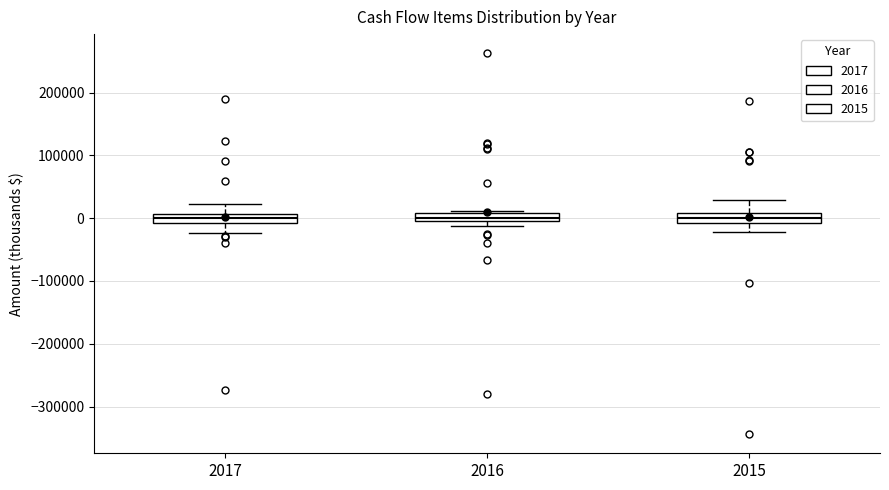

Where is the upper edge of the box at x = 2015 on the y-axis? The values are not printed on the chart, so give them approximately, as read against the axis.

10000